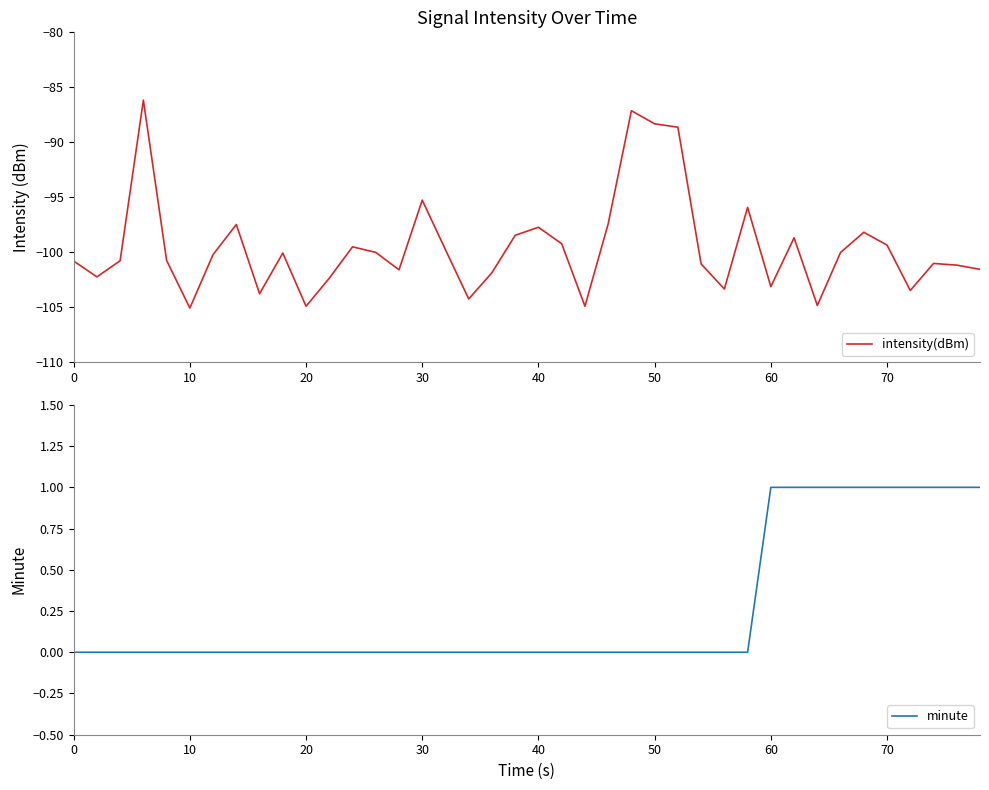

Reading right to left, transcribe all the data shown in this chart.

intensity(dBm): -101.6	-101.2	-101.0	-103.5	-99.4	-98.2	-100.0	-104.8	-98.7	-103.1	-95.9	-103.3	-101.1	-88.6	-88.3	-87.1	-97.4	-104.9	-99.2	-97.7	-98.5	-101.9	-104.3	-99.8	-95.3	-101.6	-100.0	-99.5	-102.4	-104.9	-100.1	-103.8	-97.5	-100.2	-105.1	-100.7	-86.2	-100.8	-102.2	-100.8
minute: 1.0	1.0	1.0	1.0	1.0	1.0	1.0	1.0	1.0	1.0	0.0	0.0	0.0	0.0	0.0	0.0	0.0	0.0	0.0	0.0	0.0	0.0	0.0	0.0	0.0	0.0	0.0	0.0	0.0	0.0	0.0	0.0	0.0	0.0	0.0	0.0	0.0	0.0	0.0	0.0